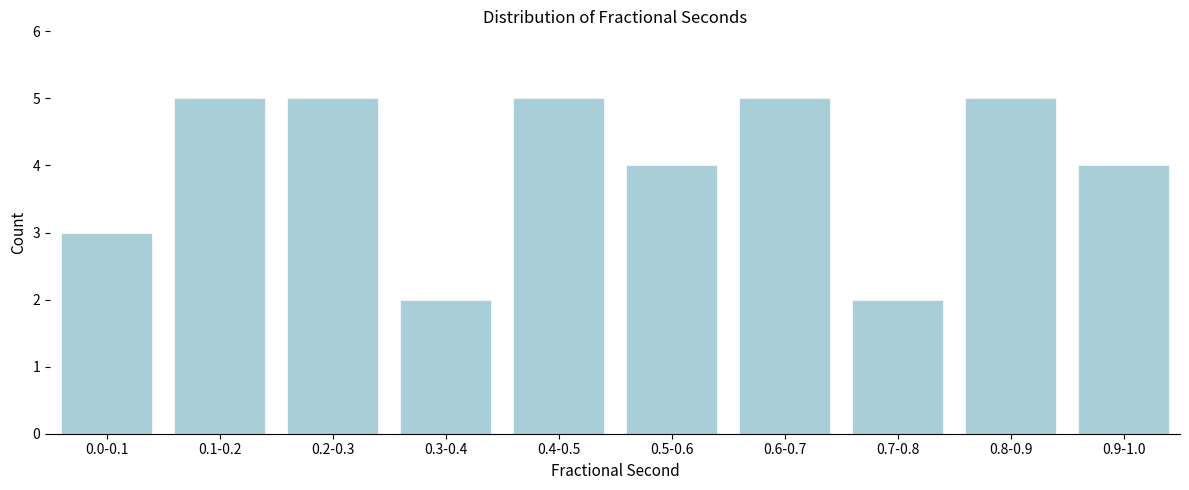

Reading left to right, list all the values displayed in this chart.

3	5	5	2	5	4	5	2	5	4